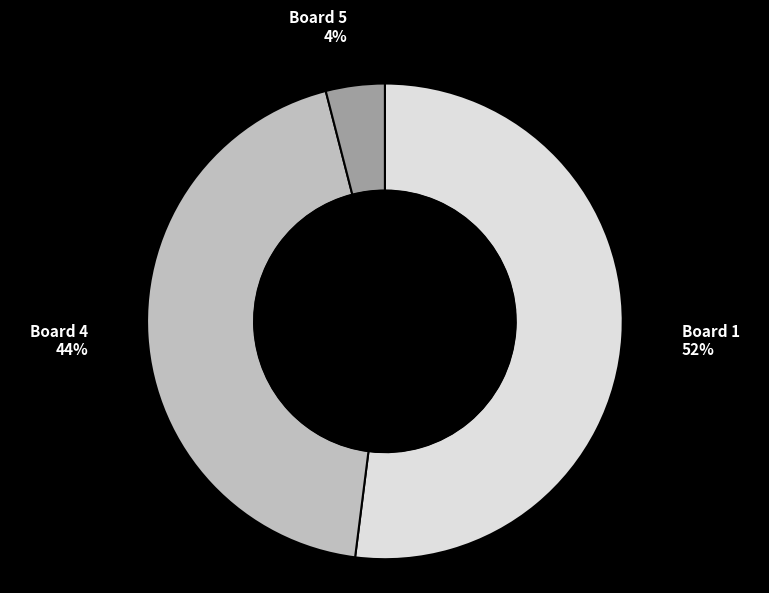

Is there a majority slice in this chart?

Yes